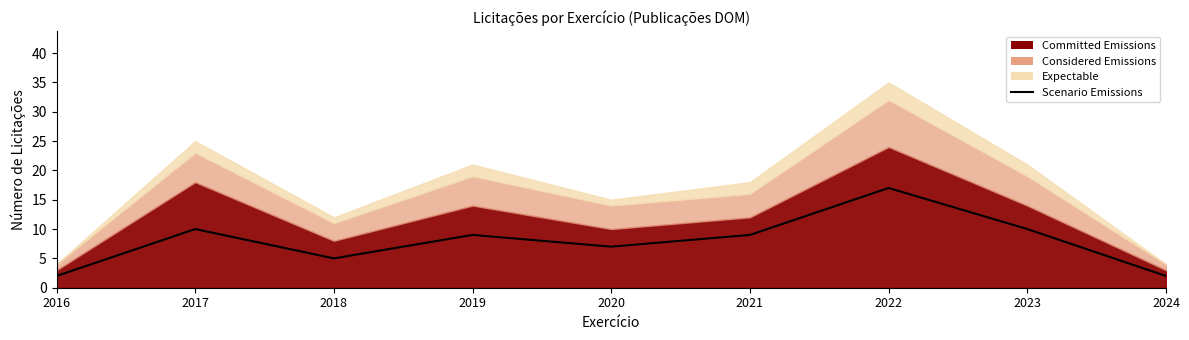

Read the value at 2019, to the nearest 10.

10